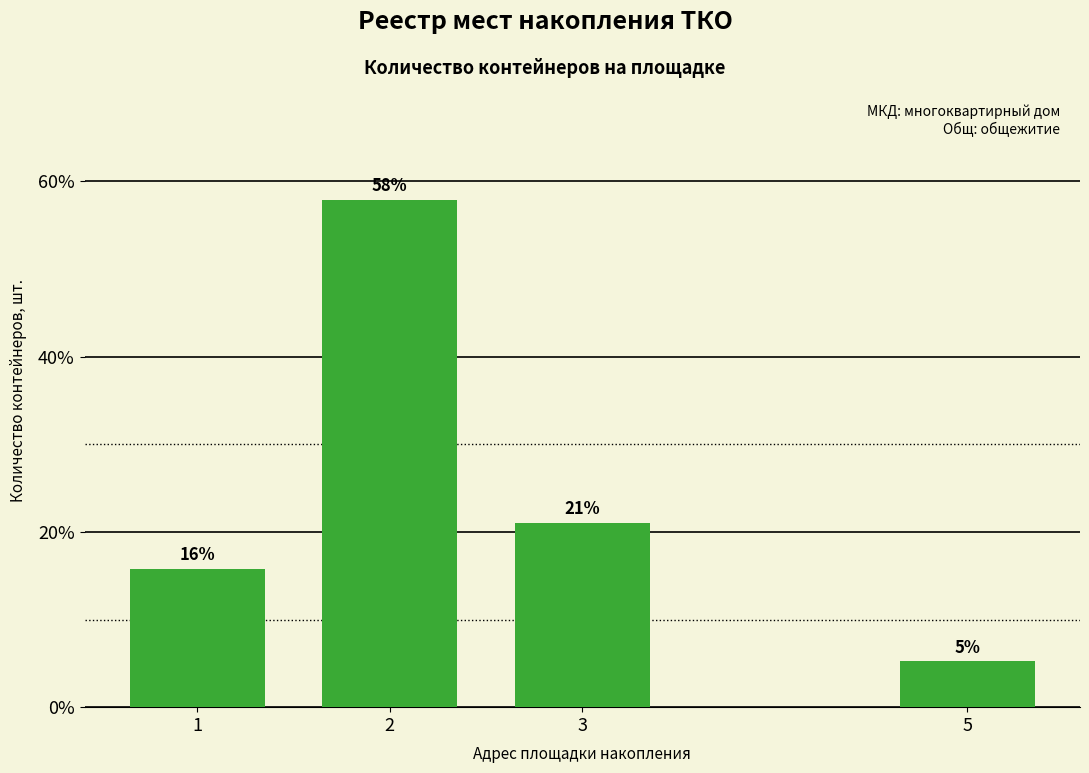

What is the difference between the values at 2 and 5?

52.6